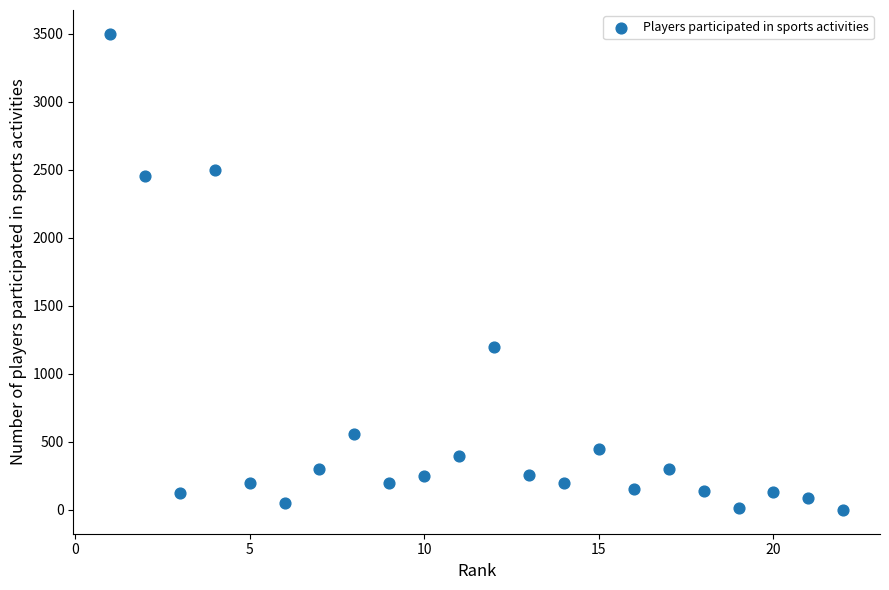

What Y value in the scatter plot is closest to 1750?

1200